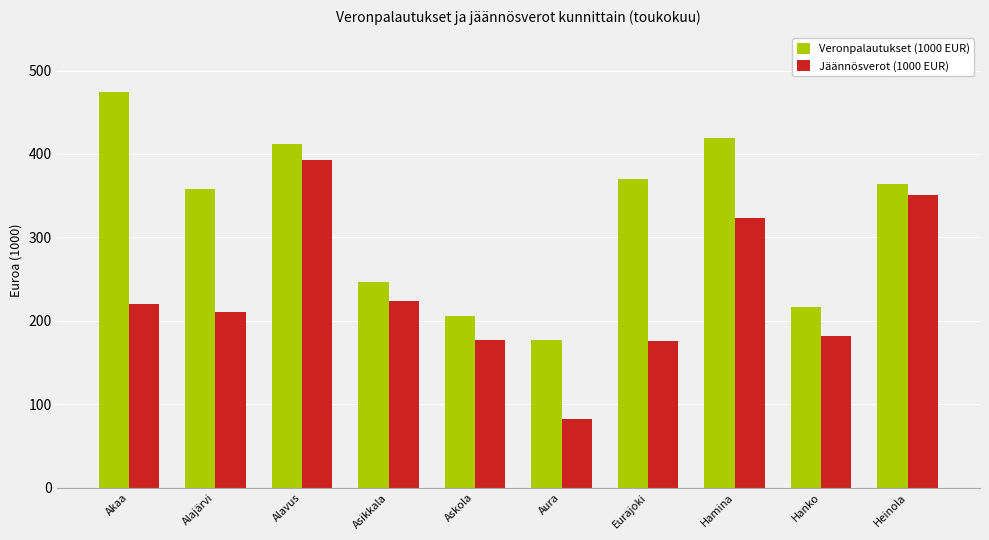

What is the difference between the Jäännösverot (1000 EUR) values at Akaa and Asikkala?

3.9